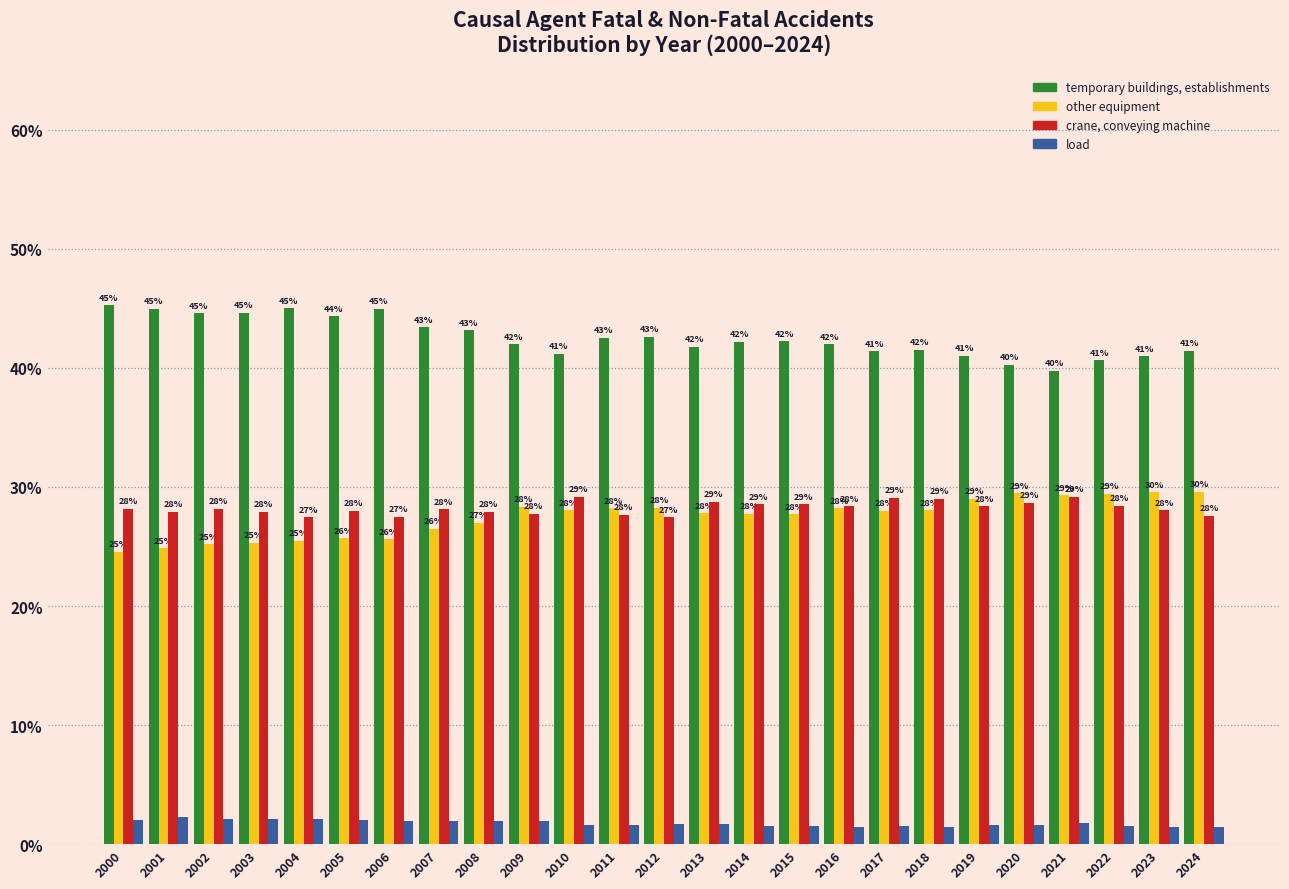

The crane, conveying machine series shows 46.3 at 2010. True or false?

False